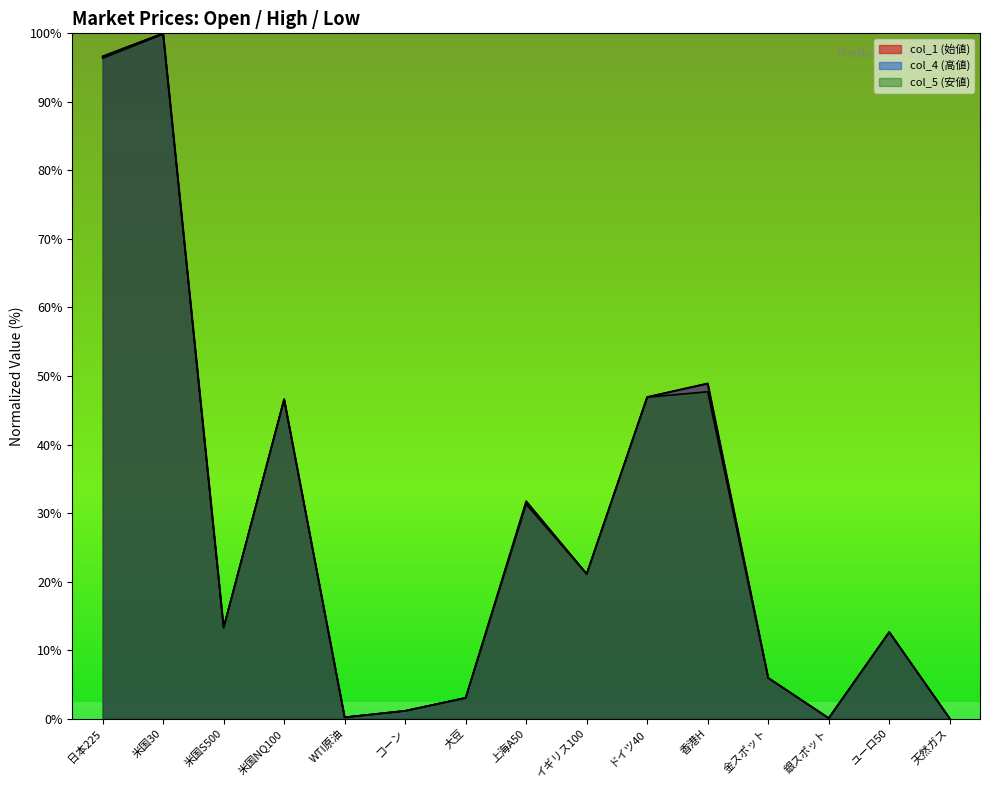

Rank the categories by col_4 (高値) value from lowest to highest.

天然ガス, 銀スポット, WTI原油, コーン, 大豆, 金スポット, ユーロ50, 米国S500, イギリス100, 上海A50, 米国NQ100, ドイツ40, 香港H, 日本225, 米国30